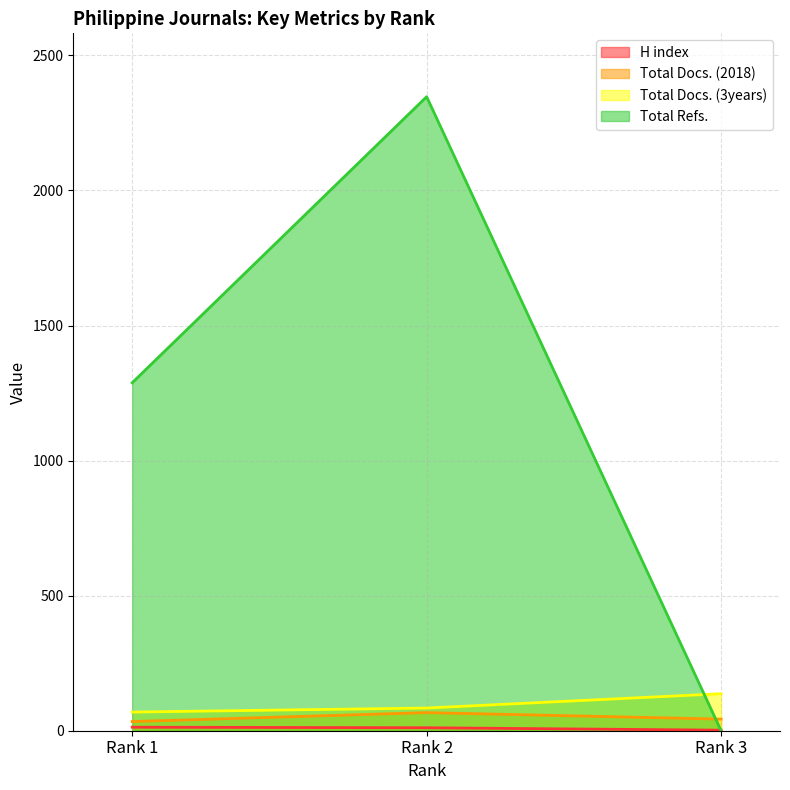

True or false: Total Refs. has a value of 0 at Rank 3.

True